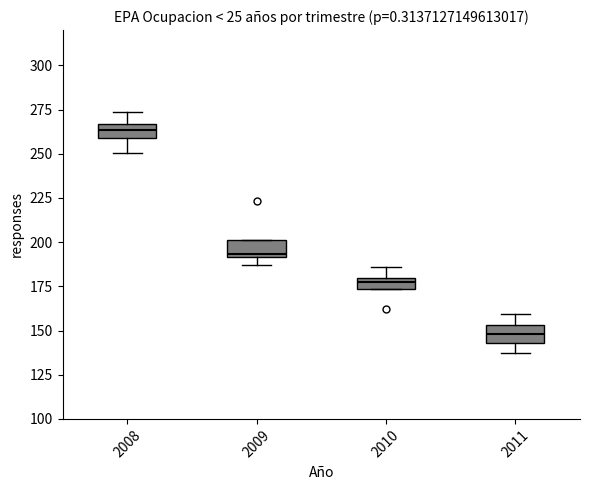

Which box's median line is the highest?

2008